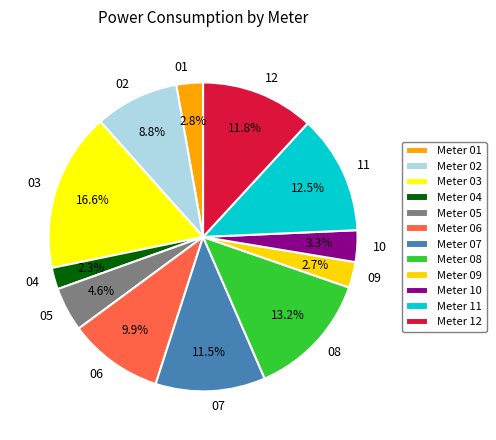

To the nearest percent, what is the difference between the largest and smallest slice percentages?

14%